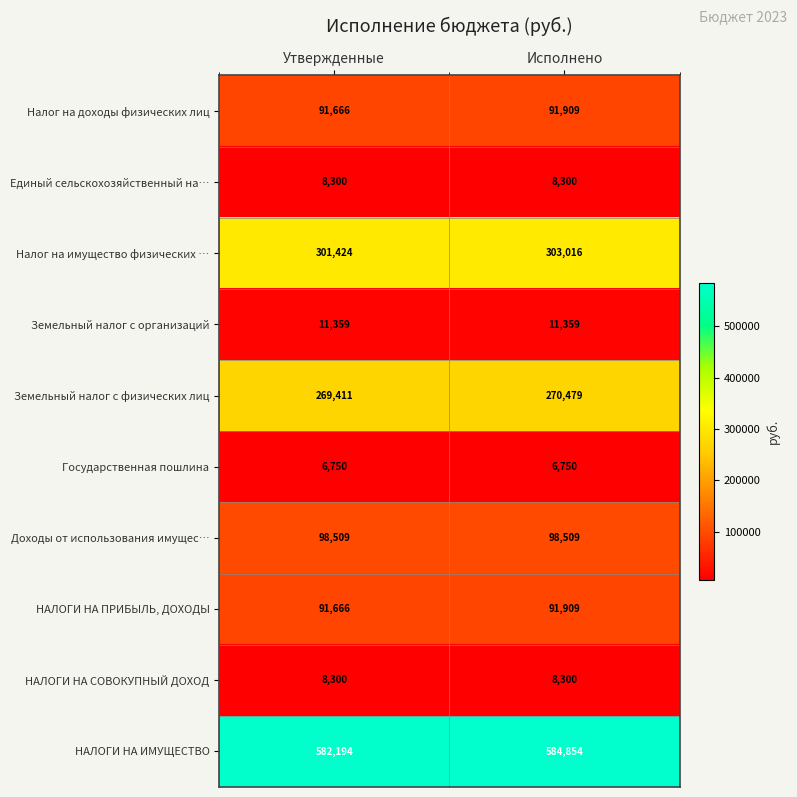

Reading left to right, what are all the values shown in this chart?

Налог на доходы физических лиц: Утвержденные=91666	Исполнено=91909
Единый сельскохозяйственный на…: Утвержденные=8300	Исполнено=8300
Налог на имущество физических …: Утвержденные=301424	Исполнено=303016
Земельный налог с организаций: Утвержденные=11359	Исполнено=11359
Земельный налог с физических лиц: Утвержденные=269411	Исполнено=270479
Государственная пошлина: Утвержденные=6750	Исполнено=6750
Доходы от использования имущес…: Утвержденные=98509	Исполнено=98509
НАЛОГИ НА ПРИБЫЛЬ, ДОХОДЫ: Утвержденные=91666	Исполнено=91909
НАЛОГИ НА СОВОКУПНЫЙ ДОХОД: Утвержденные=8300	Исполнено=8300
НАЛОГИ НА ИМУЩЕСТВО: Утвержденные=582194	Исполнено=584854